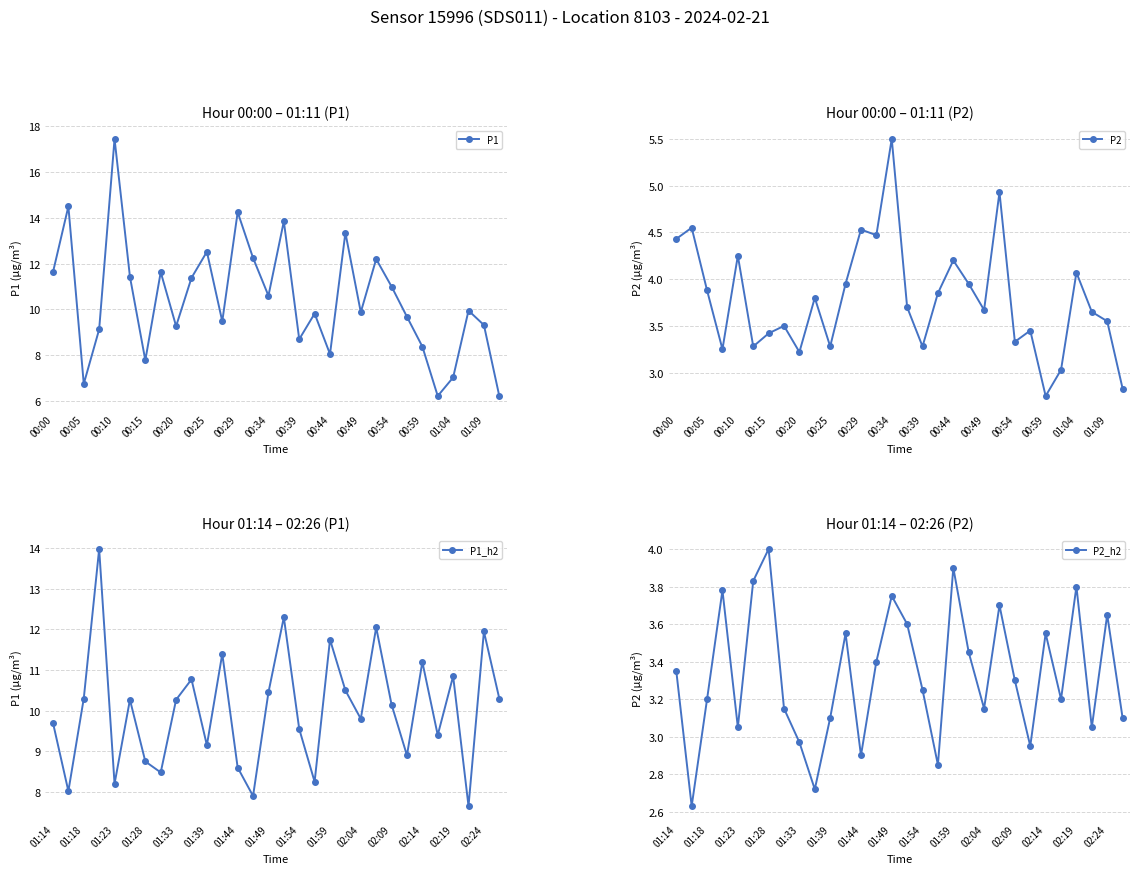

Which series has the largest range (max minus min)?

P1